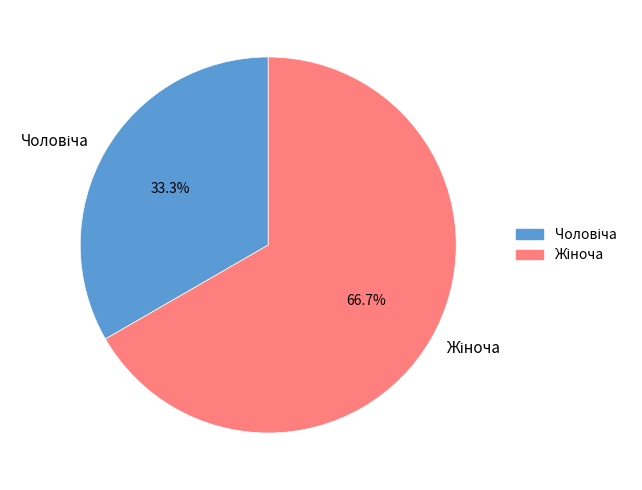

Does any single category account for the majority?

Yes